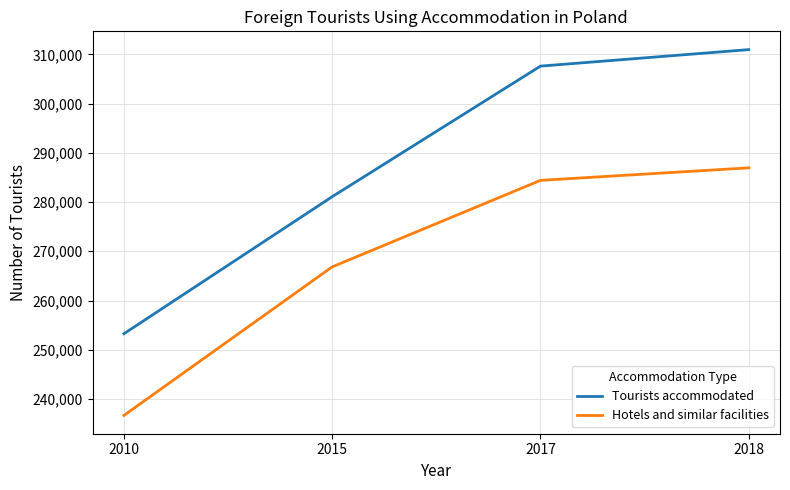

Is this an area chart (filled region under the line)?

No